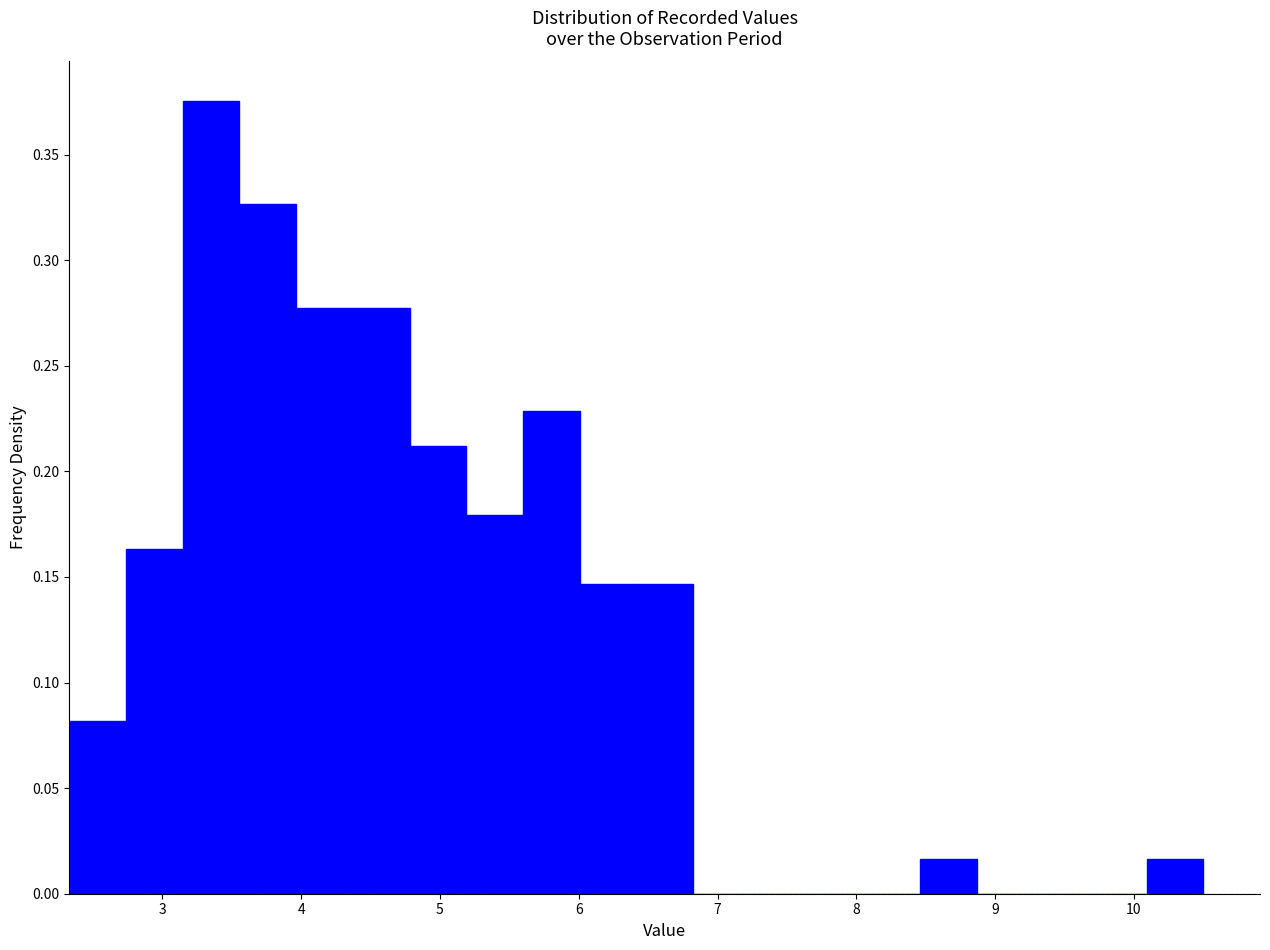

Over which range of the x-axis is the bar tallest?

3.1 to 3.6